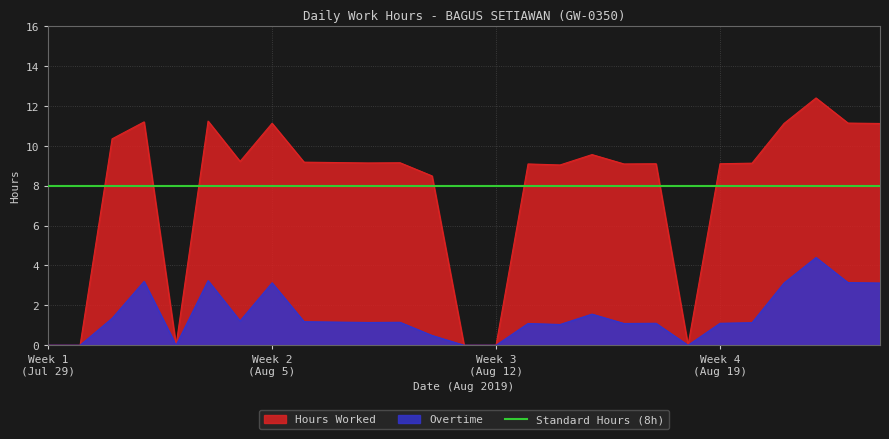

At which label does Hours Worked first exceed 9?

31